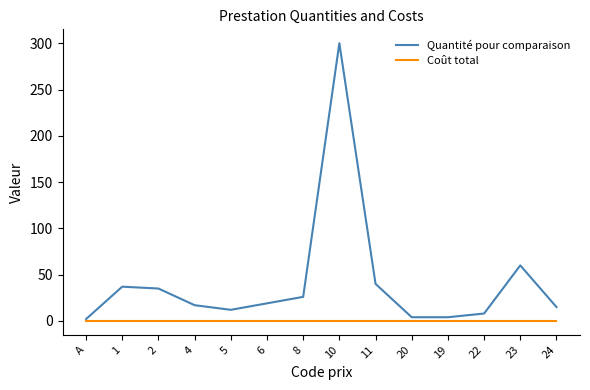

At which category is the sum across all series the highest?

10